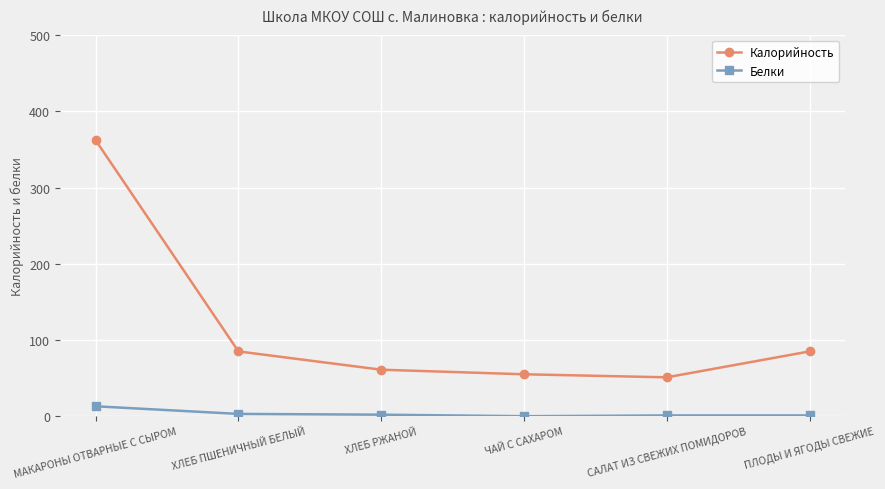

True or false: Калорийность and Белки intersect in this chart.

False